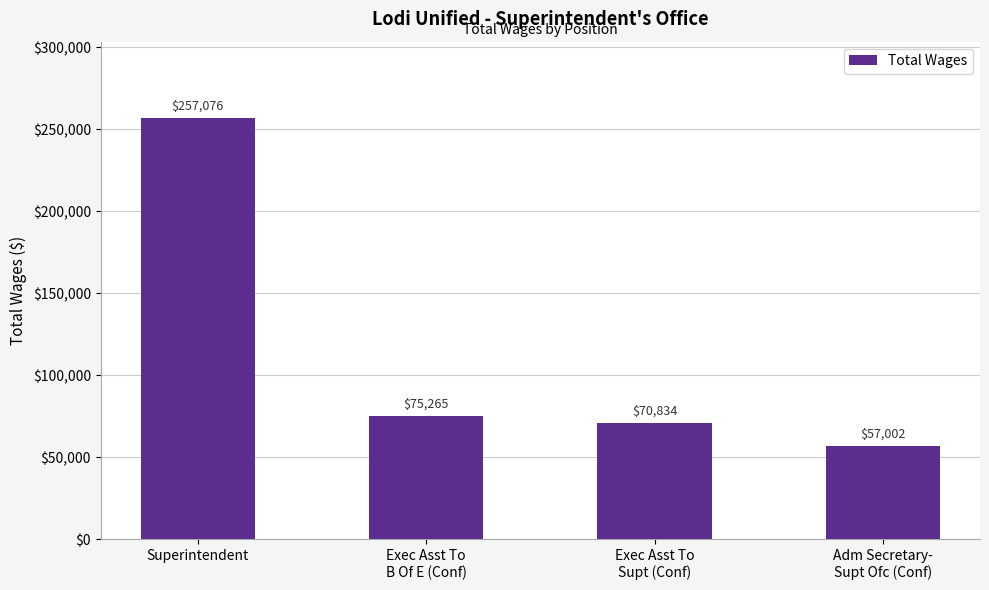

At which category does the chart reach its peak across all series?

Superintendent